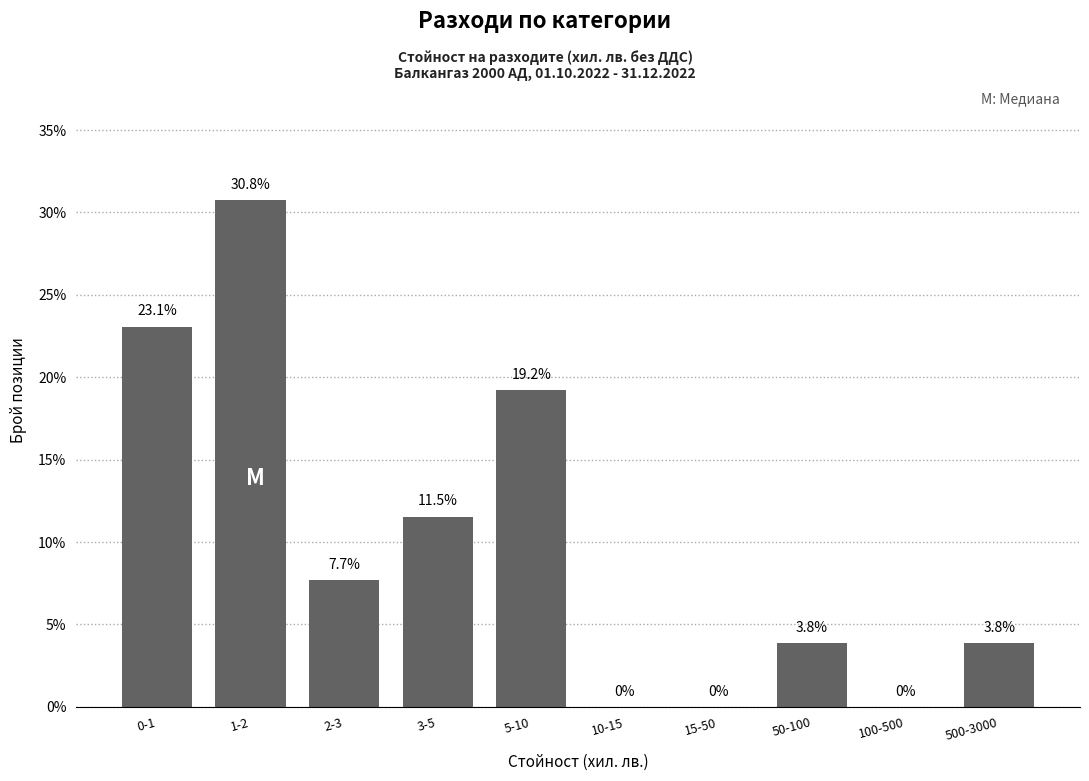

Reading left to right, what are all the values shown in this chart?

0-1=23.1	1-2=30.8	2-3=7.7	3-5=11.5	5-10=19.2	10-15=0.0	15-50=0.0	50-100=3.8	100-500=0.0	500-3000=3.8